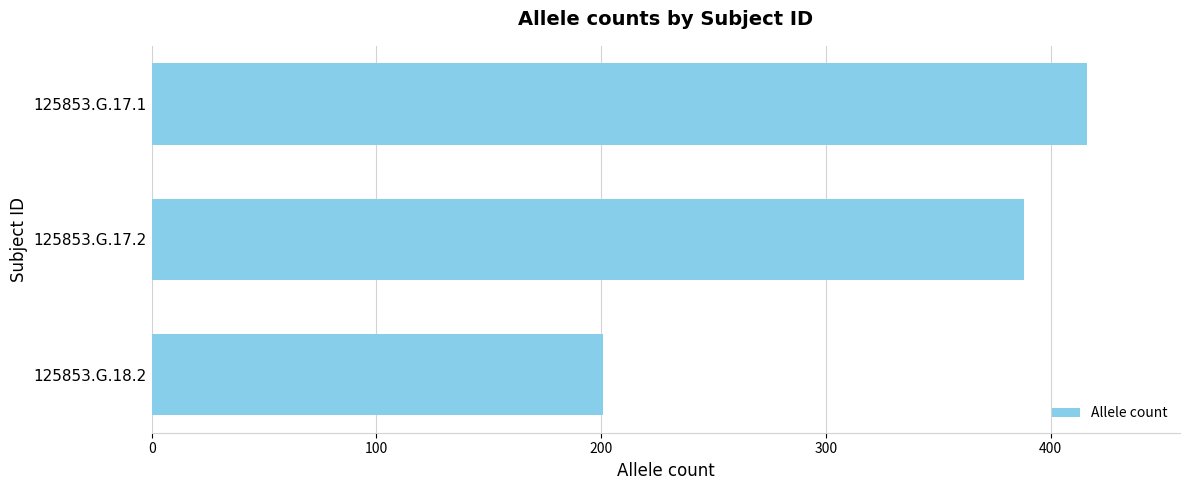

How many values are between 201 and 416?

3